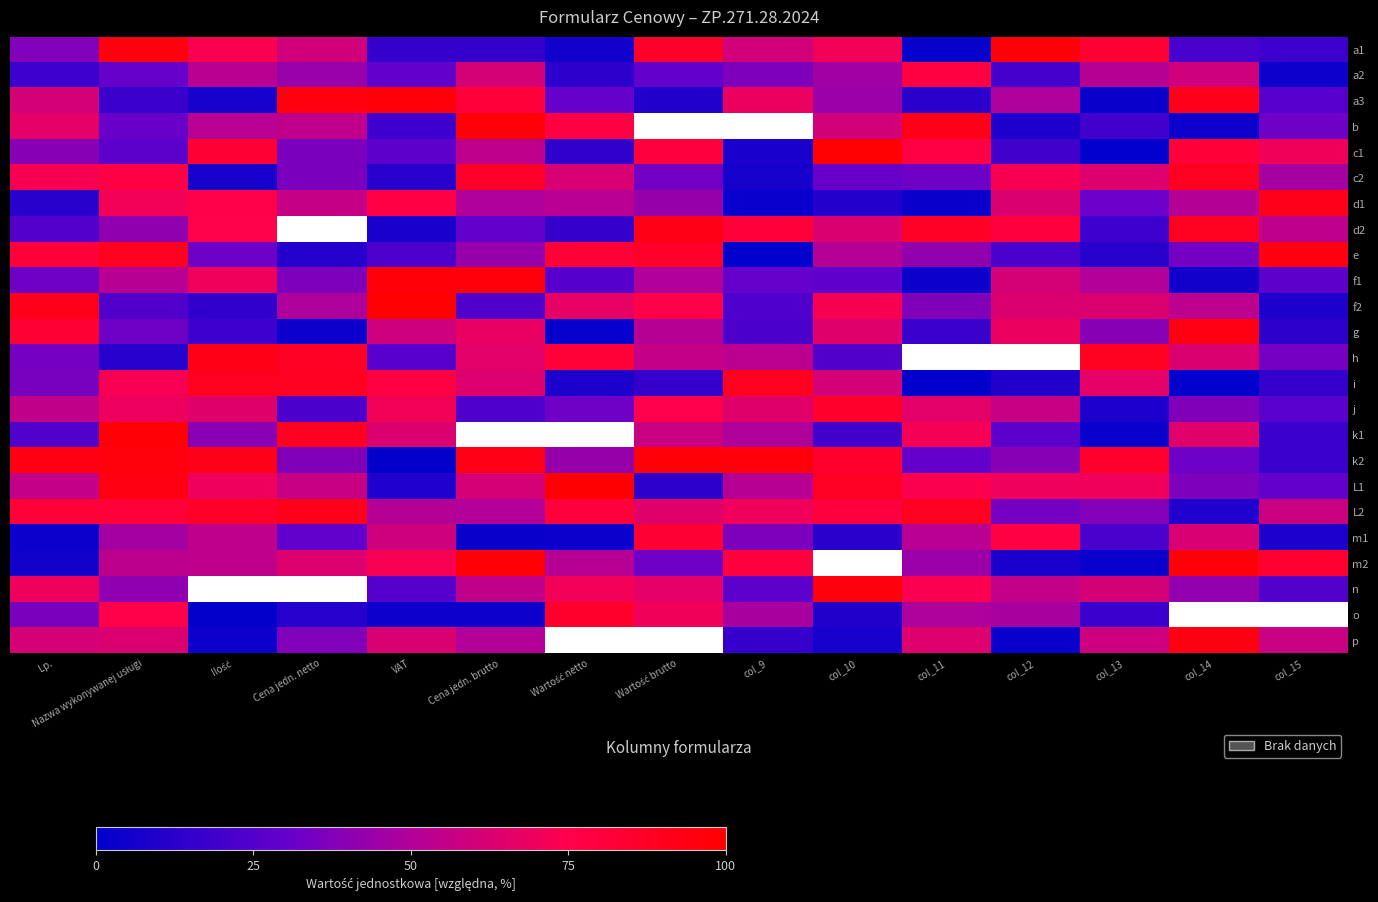

How many data points does each series have?

15